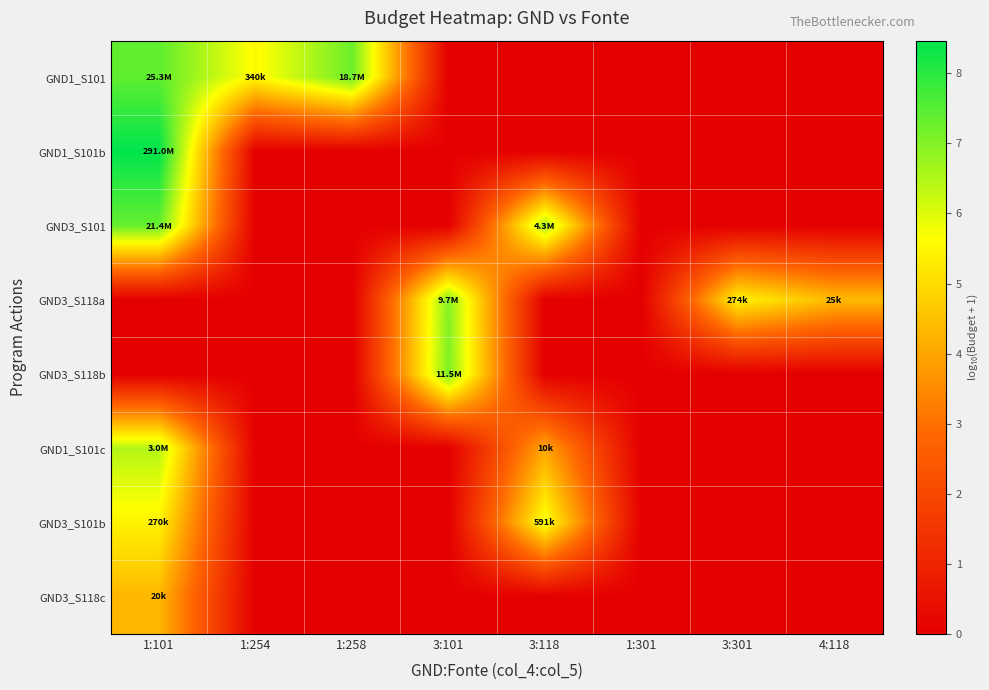

At 3:101, list the series in order from largest to smallest.

GND3_S118b, GND3_S118a, GND1_S101, GND1_S101b, GND3_S101, GND1_S101c, GND3_S101b, GND3_S118c